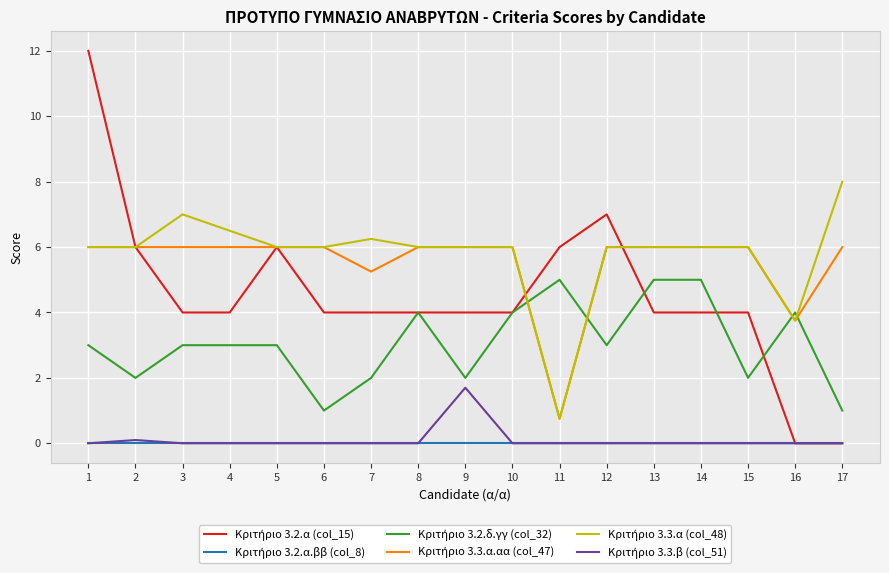

What is the maximum value shown in the chart?

12.0